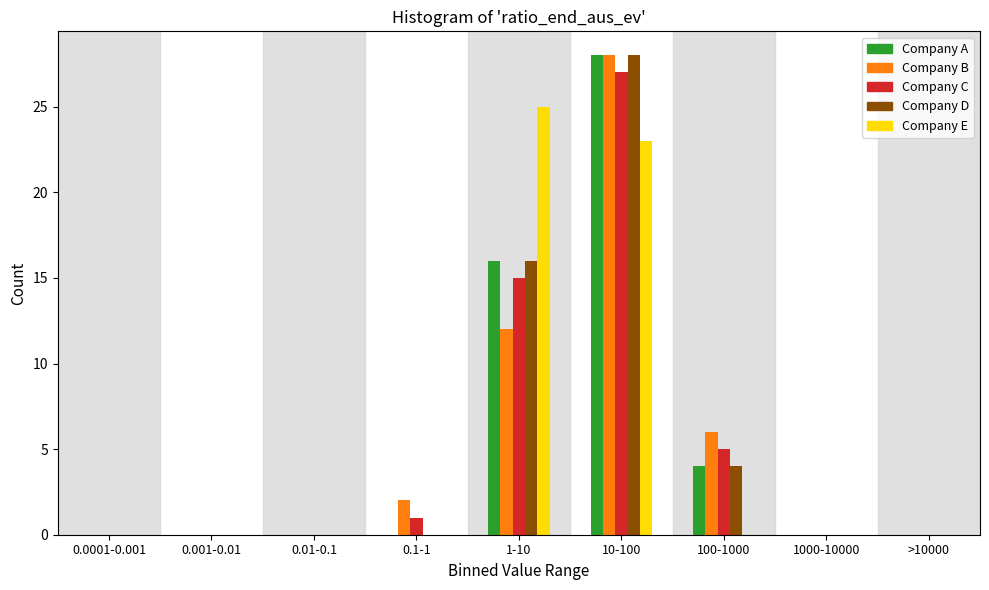

At which category is the sum across all series the highest?

10-100